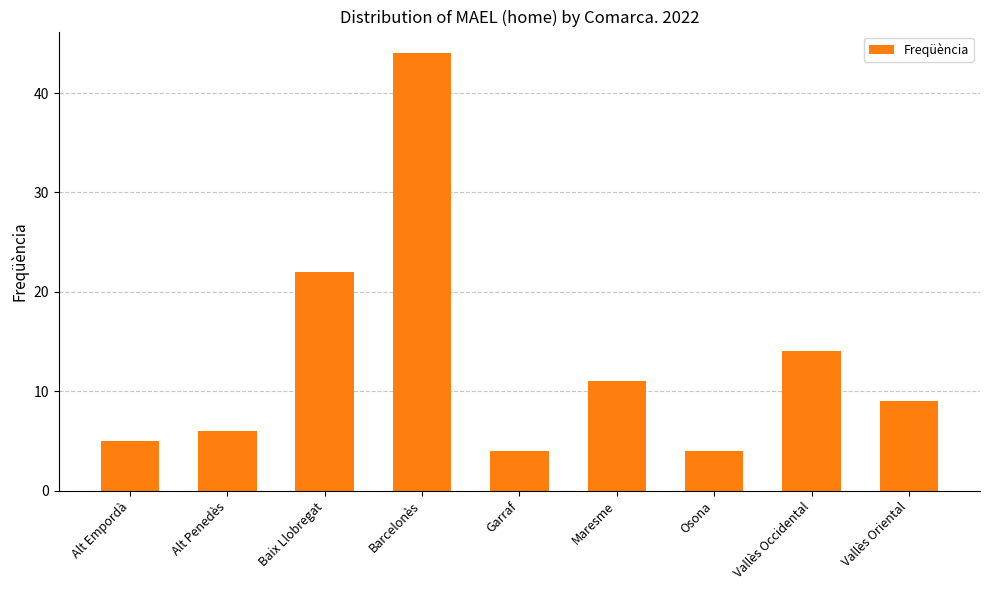

What is the smallest value displayed?

4